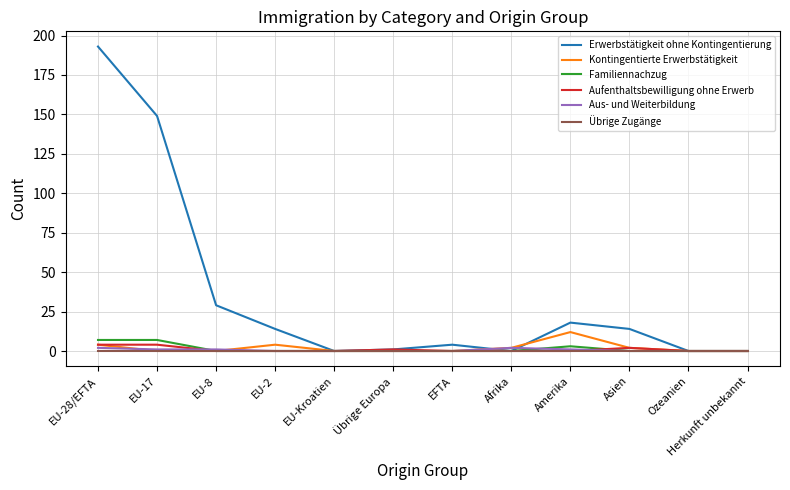

Reading right to left, extract all data points from this chart.

Erwerbstätigkeit ohne Kontingentierung: Herkunft unbekannt=0	Ozeanien=0	Asien=14	Amerika=18	Afrika=0	EFTA=4	Übrige Europa=1	EU-Kroatien=0	EU-2=14	EU-8=29	EU-17=149	EU-28/EFTA=193
Kontingentierte Erwerbstätigkeit: Herkunft unbekannt=0	Ozeanien=0	Asien=2	Amerika=12	Afrika=2	EFTA=0	Übrige Europa=0	EU-Kroatien=0	EU-2=4	EU-8=0	EU-17=0	EU-28/EFTA=4
Familiennachzug: Herkunft unbekannt=0	Ozeanien=0	Asien=0	Amerika=3	Afrika=0	EFTA=0	Übrige Europa=0	EU-Kroatien=0	EU-2=0	EU-8=0	EU-17=7	EU-28/EFTA=7
Aufenthaltsbewilligung ohne Erwerb: Herkunft unbekannt=0	Ozeanien=0	Asien=2	Amerika=0	Afrika=0	EFTA=0	Übrige Europa=1	EU-Kroatien=0	EU-2=0	EU-8=0	EU-17=4	EU-28/EFTA=4
Aus- und Weiterbildung: Herkunft unbekannt=0	Ozeanien=0	Asien=0	Amerika=1	Afrika=2	EFTA=0	Übrige Europa=0	EU-Kroatien=0	EU-2=0	EU-8=1	EU-17=1	EU-28/EFTA=2
Übrige Zugänge: Herkunft unbekannt=0	Ozeanien=0	Asien=0	Amerika=0	Afrika=0	EFTA=0	Übrige Europa=0	EU-Kroatien=0	EU-2=0	EU-8=0	EU-17=0	EU-28/EFTA=0